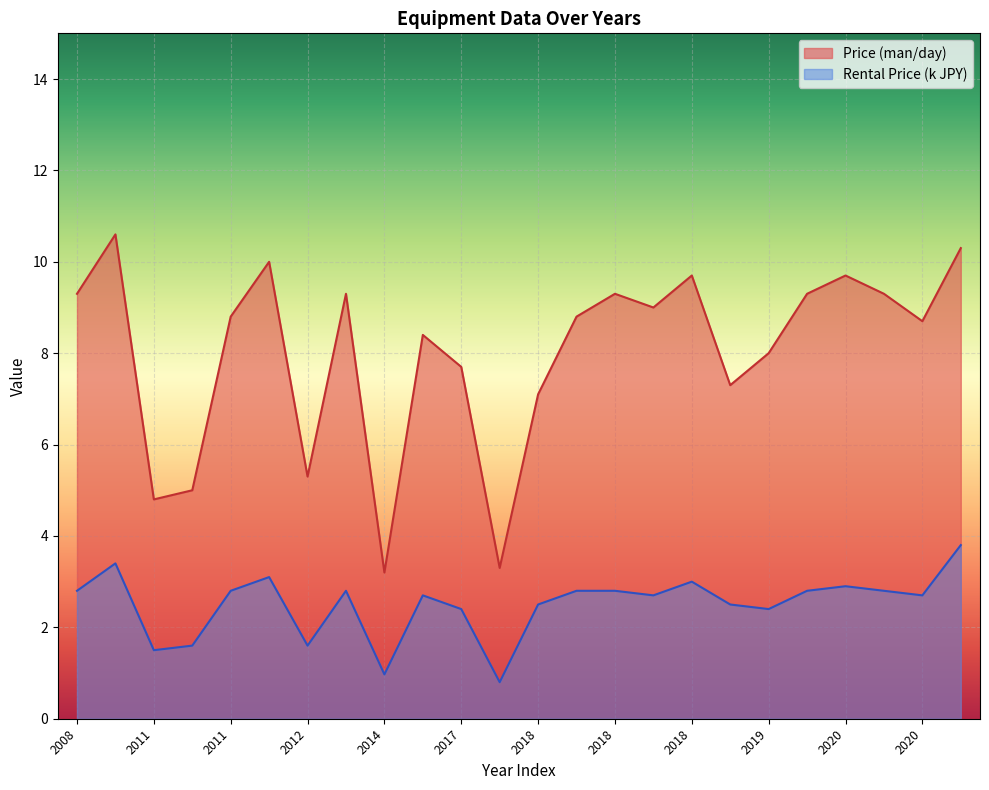

How many data points in Price (man/day) are less than 8?

8